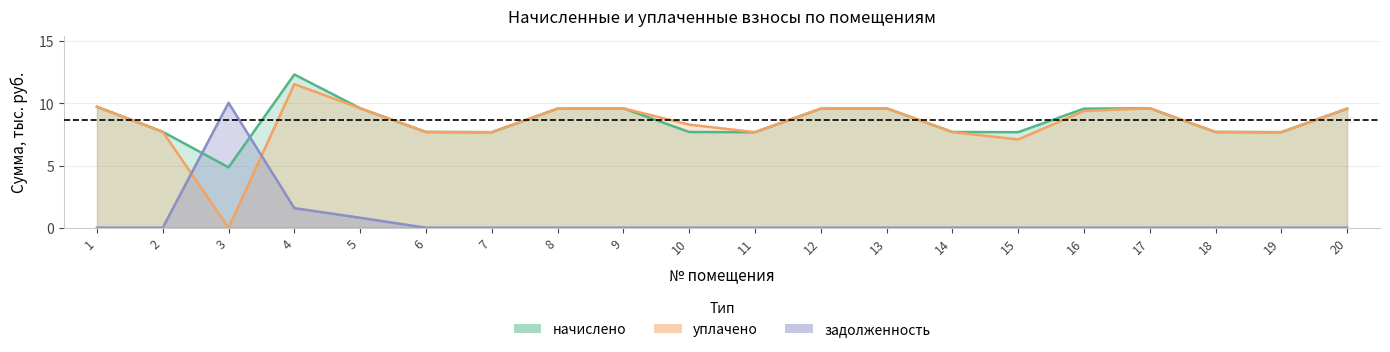

How many interior local peaks does the начислено series have?

4